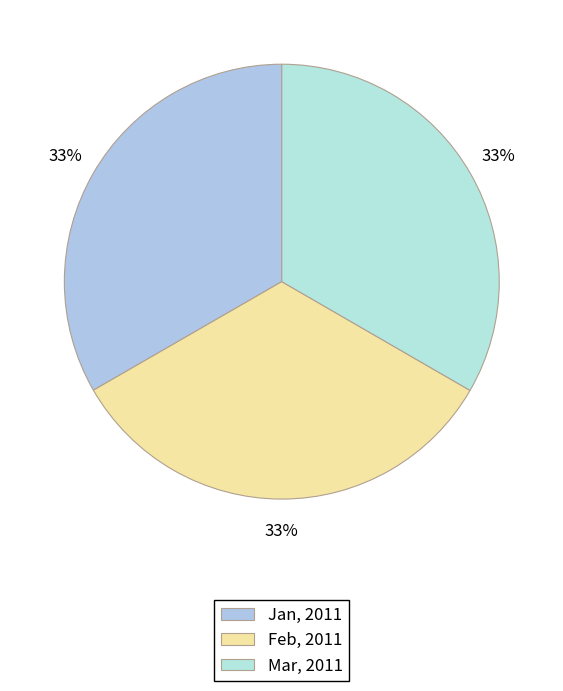

How many segments does this pie chart have?

3